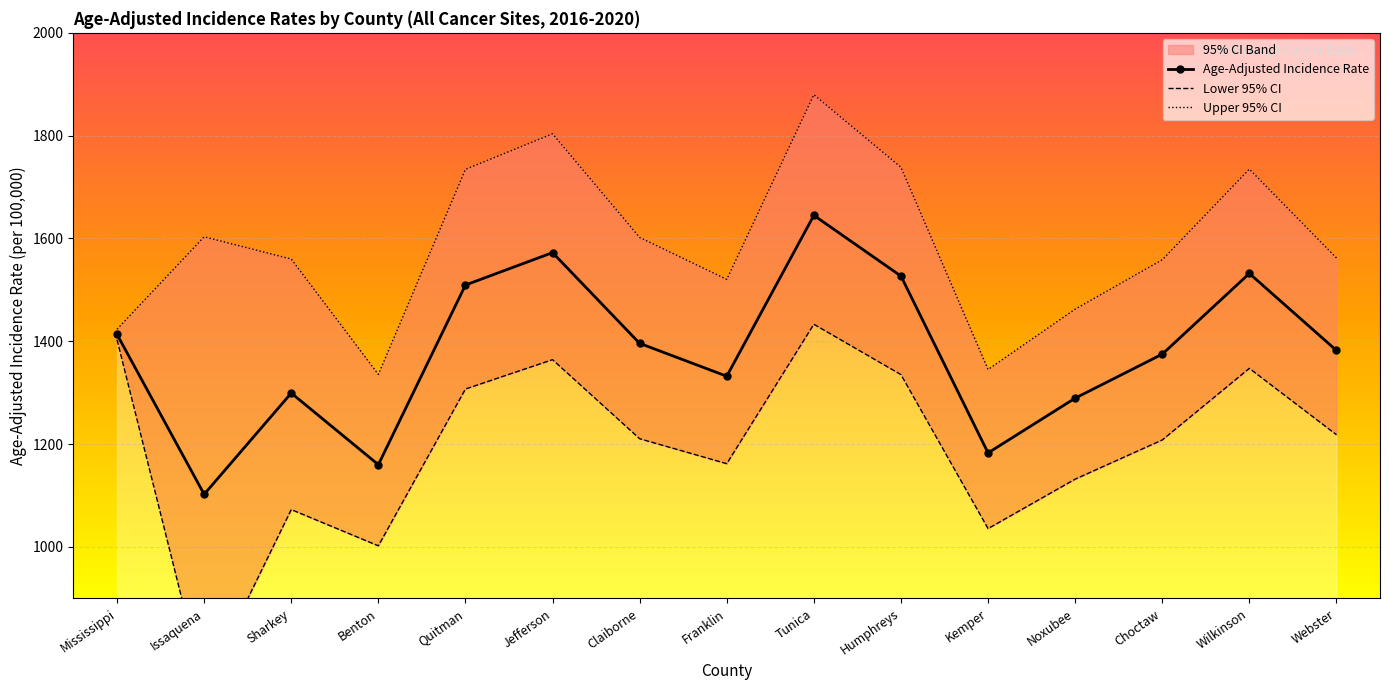

At which label does Lower 95% CI first exceed 1210?

Mississippi